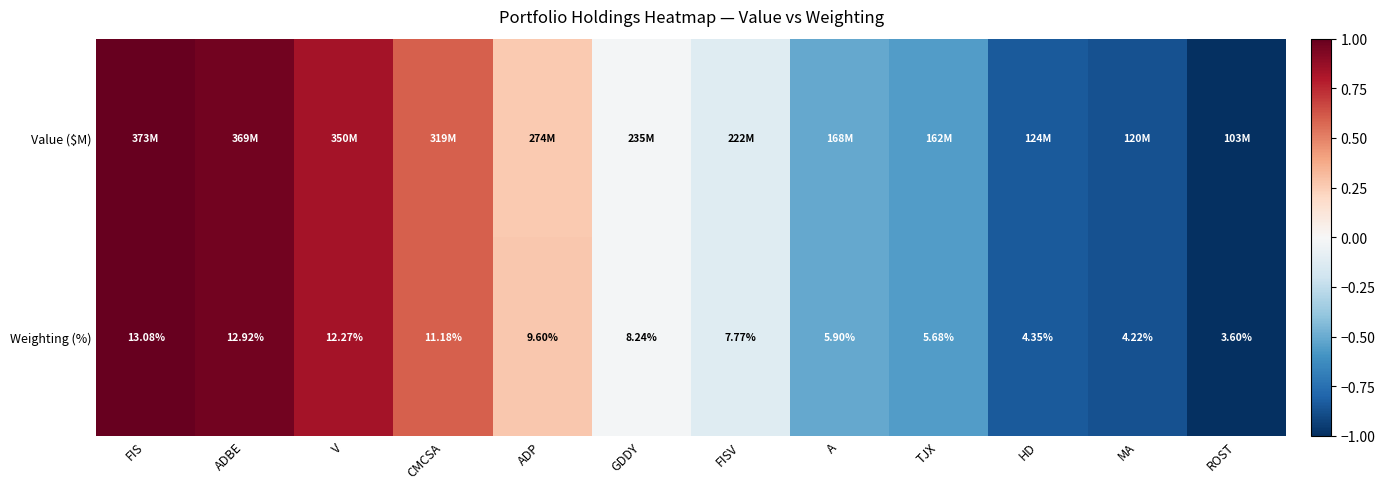

Where is Weighting (%) nearest to the value 8?

FISV